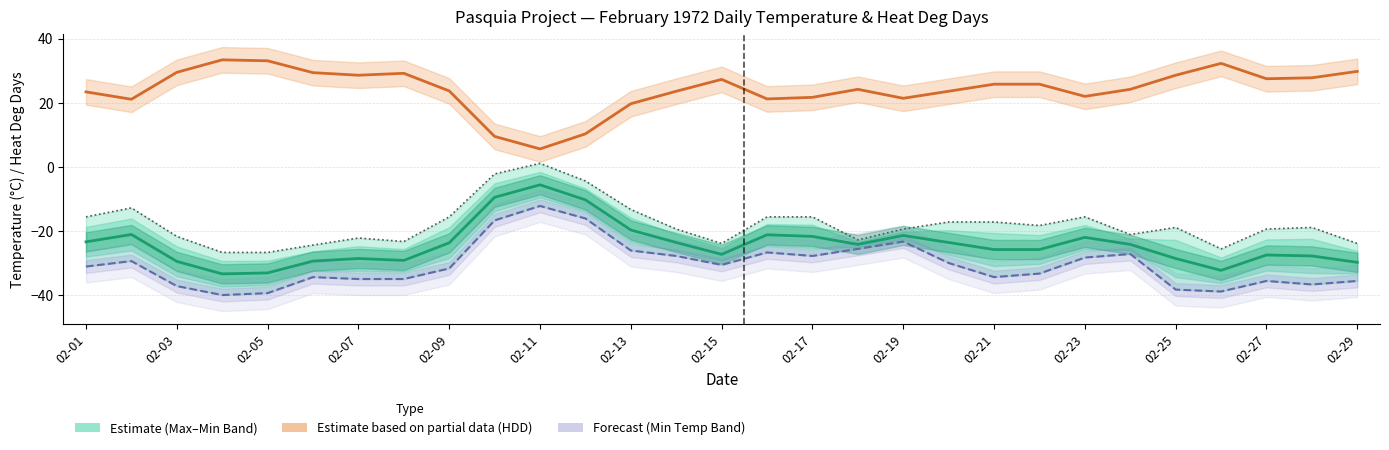

True or false: Heat Deg Days (°C) and Max Temp (°C) intersect in this chart.

False